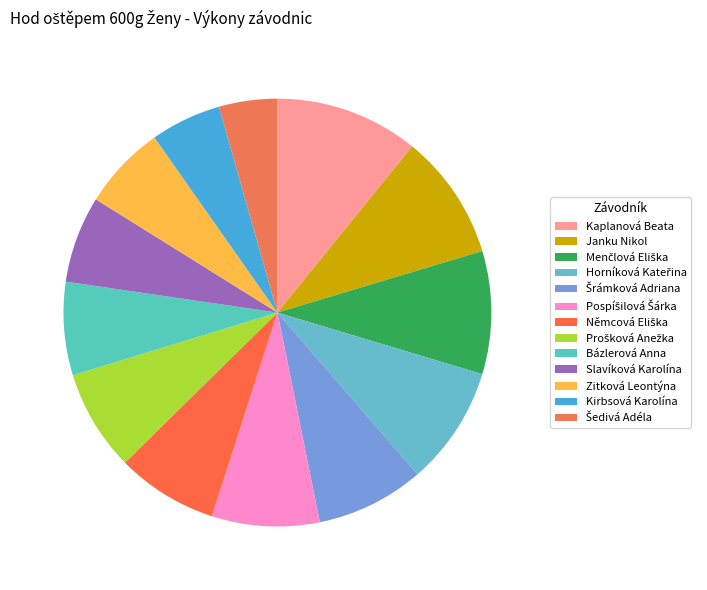

Is it true that Prošková Anežka is 18% of the pie?

False